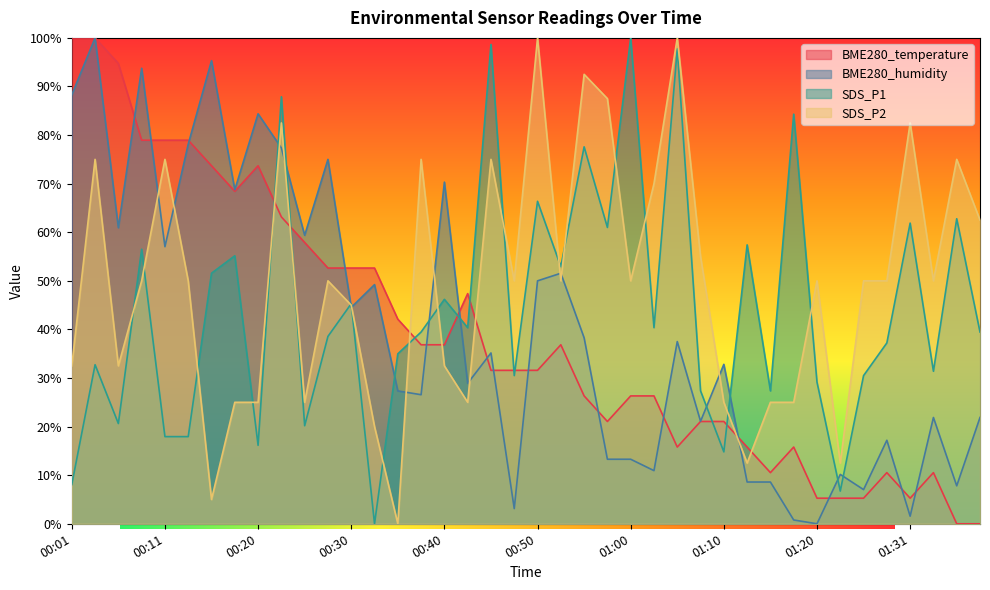

True or false: BME280_temperature has more than 0 interior local peaks.

True